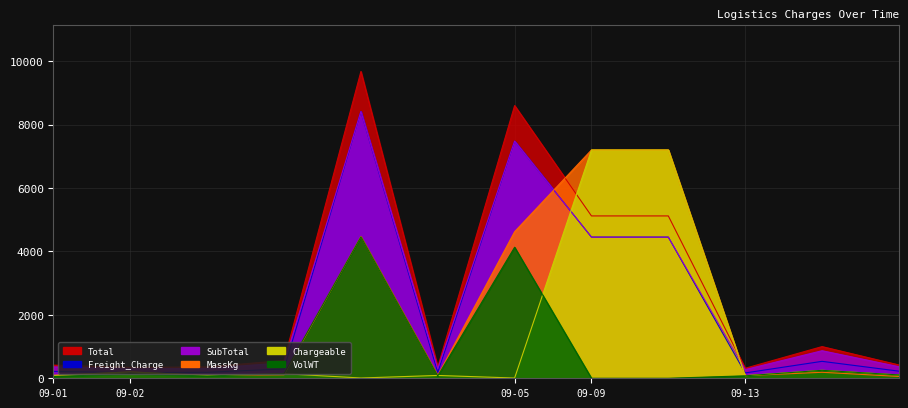

What is the value of the Freight_Charge point at the 3rd from the left?

181.1